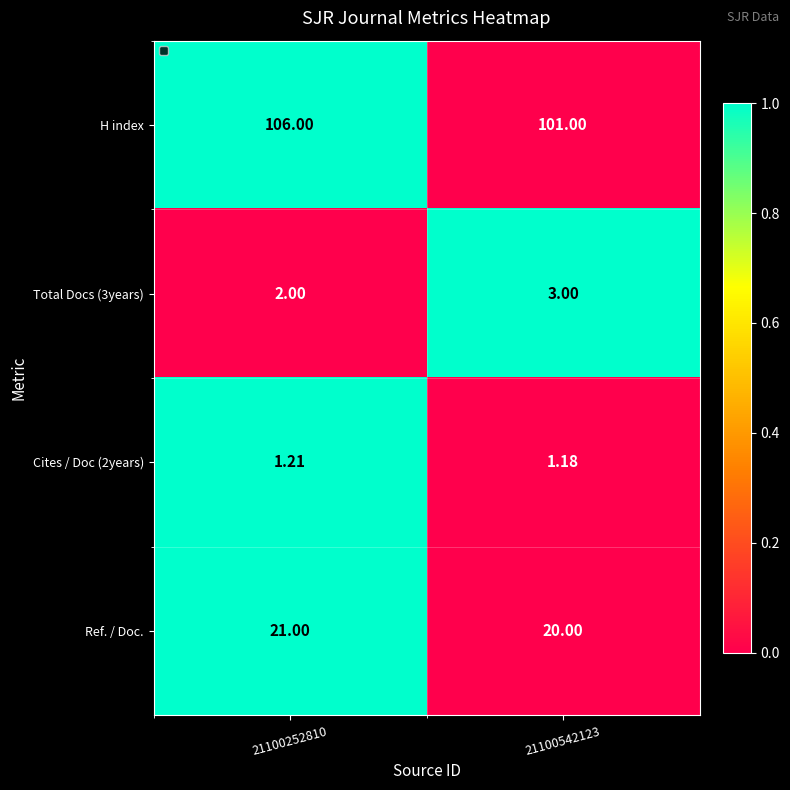

Which series has the largest total across all categories?

H index